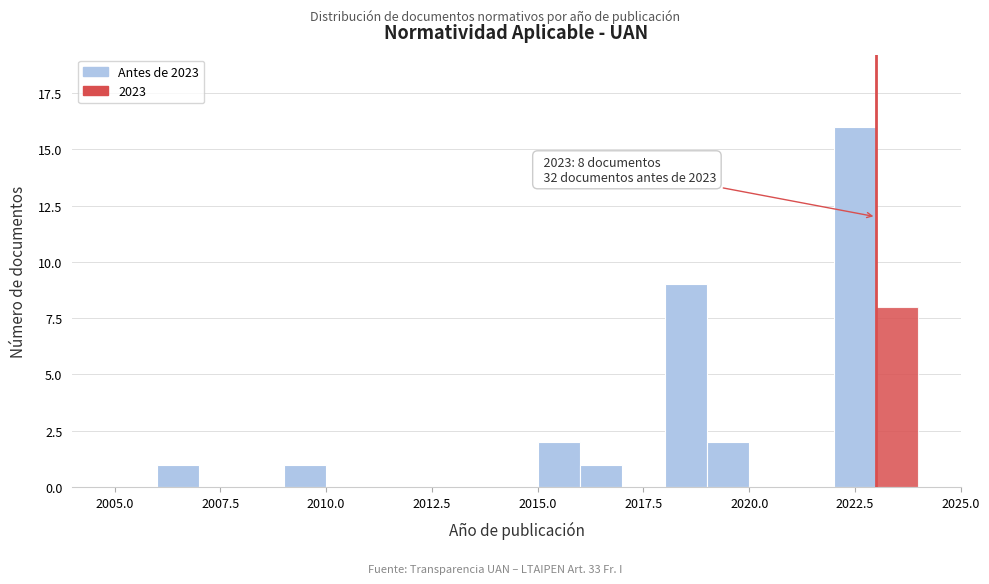

Around what value on the x-axis is the tallest bar? Give the approximate position of its centre, as read against the axis.

2022.5